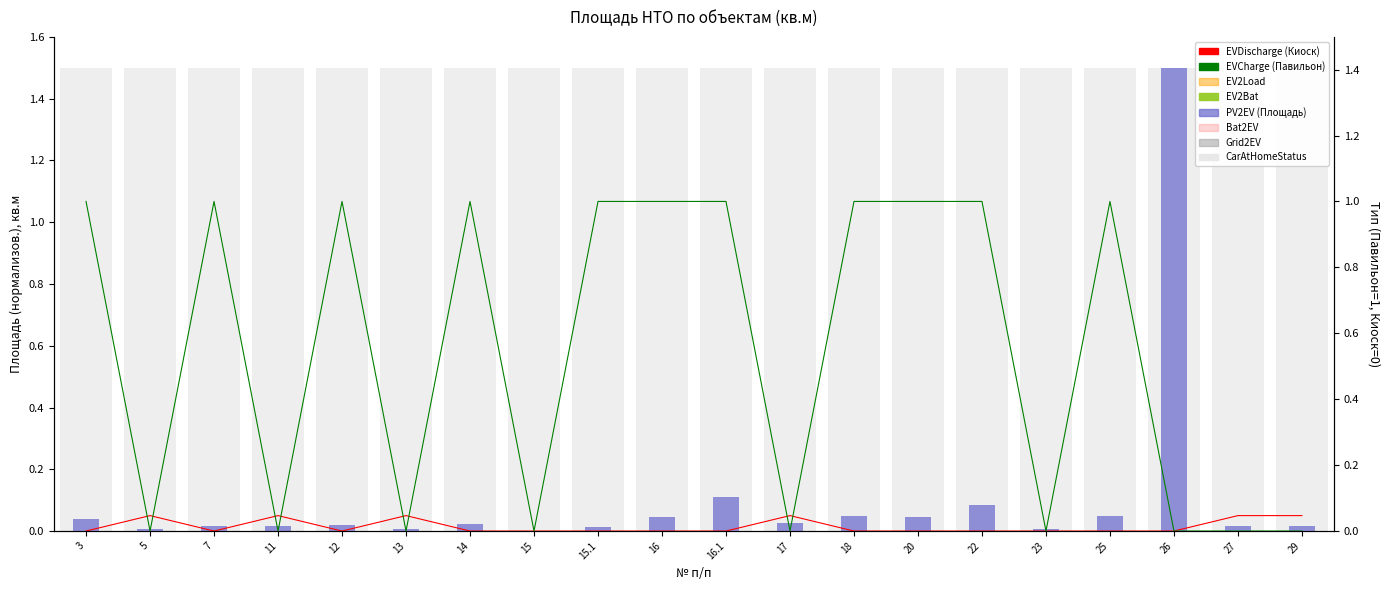

What is the approximate value of Павильон (1=да) at 15.1?

1.0